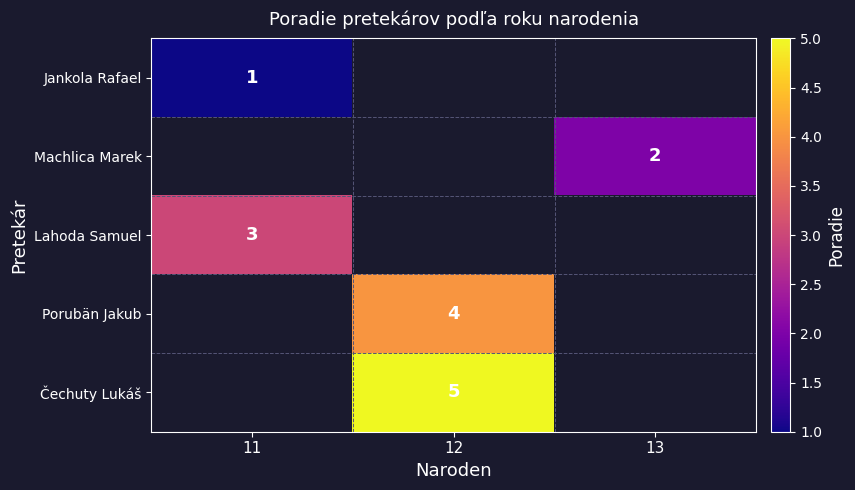

The Machlica Marek series shows 2 at 13. True or false?

True